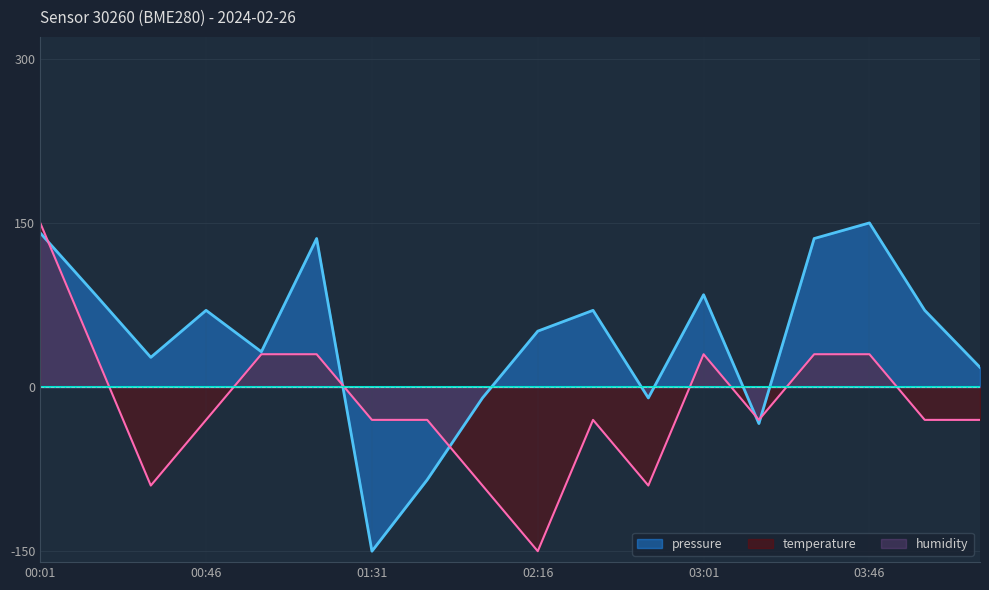

What is the total value across all series at 01:01?

62.3